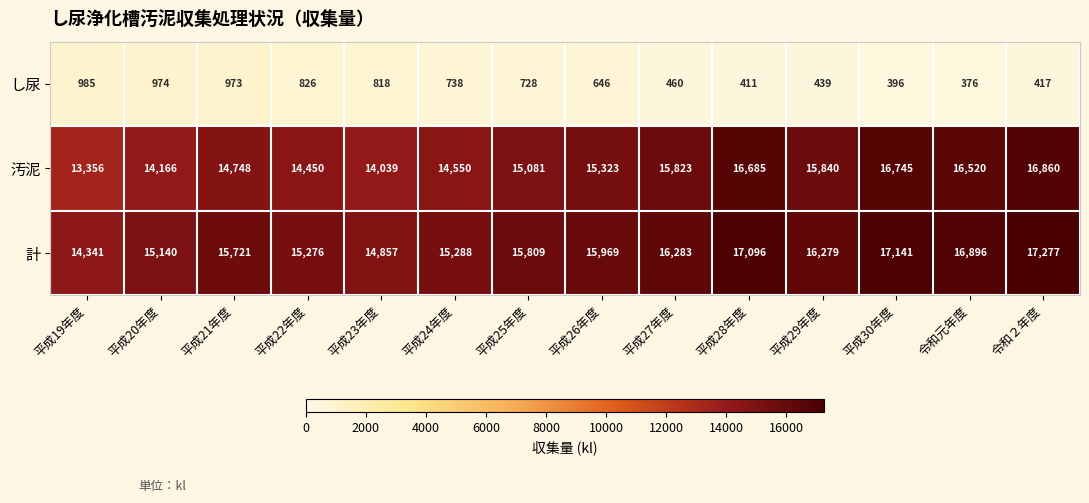

What is the total value across all series at 平成27年度?

32566